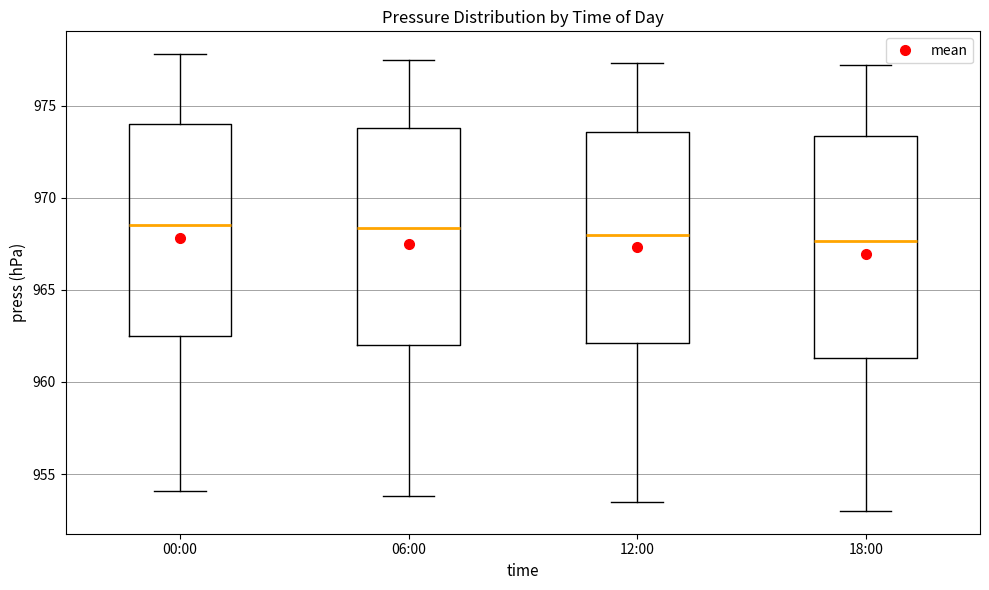

Where does the lower whisker of the box for 12:00 end on the y-axis? The values are not printed on the chart, so give them approximately, as read against the axis.

953.5